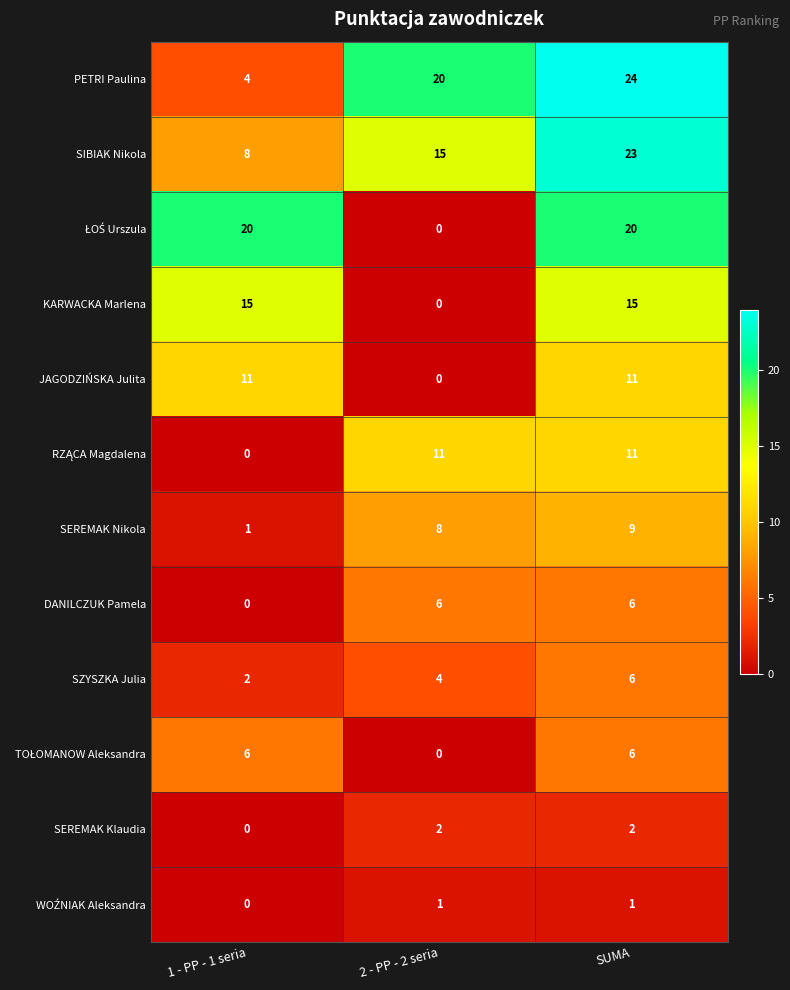

The value of SEREMAK Nikola at SUMA is 15. True or false?

False